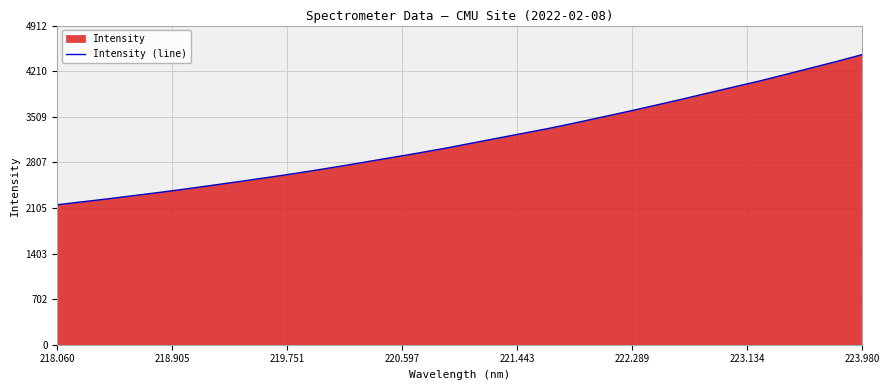

What is the maximum value shown in the chart?

4465.6